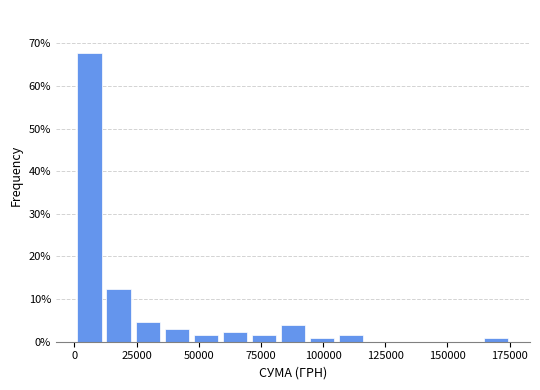

Read against the x-axis, roughly where is the centre of the tallest bar?

5000